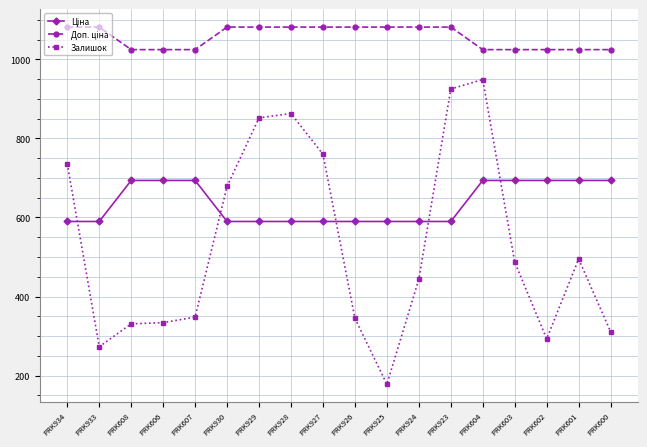

What position from the left is PRK923?

13